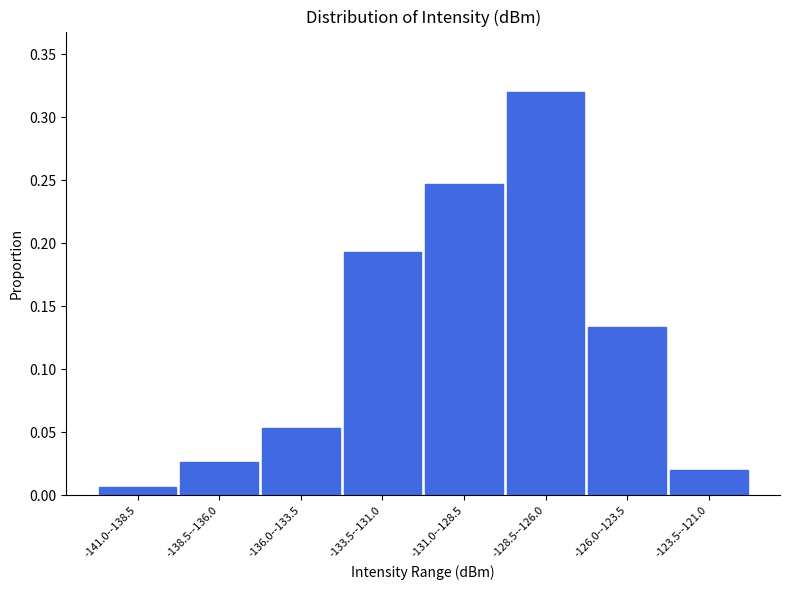

Is it true that the value at -133.5--131.0 is 0.3?

False